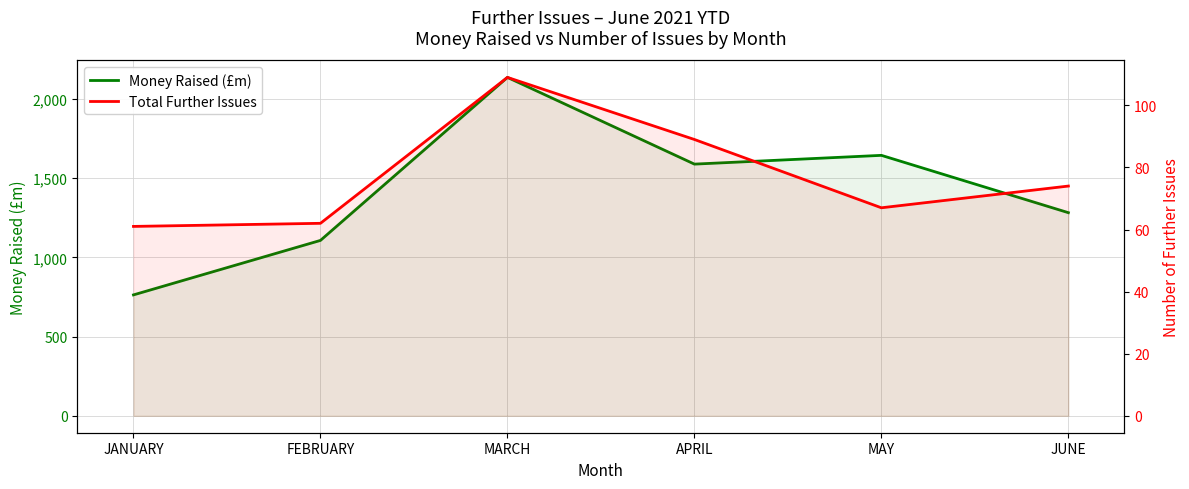

Count the number of data series in this chart.

2